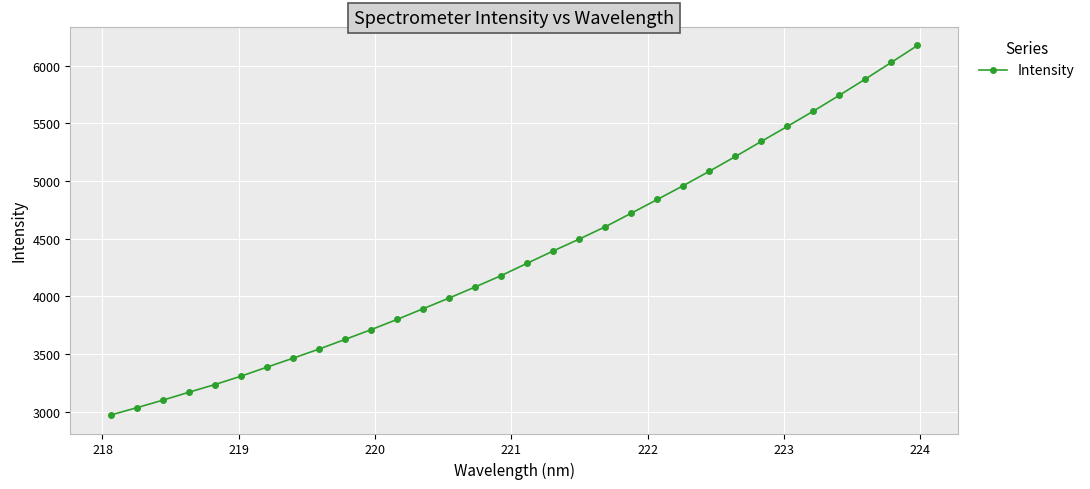

What is the greatest value displayed?

6174.7